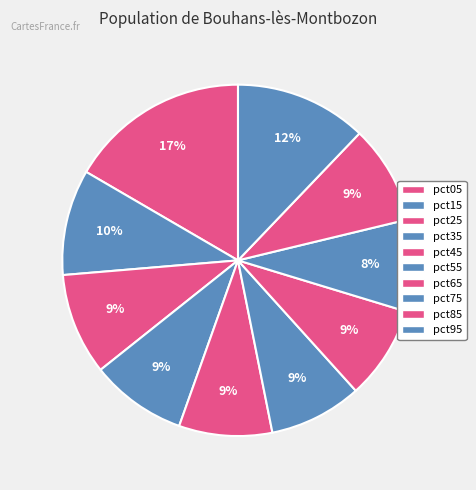

Count the number of slices in the pie.

10